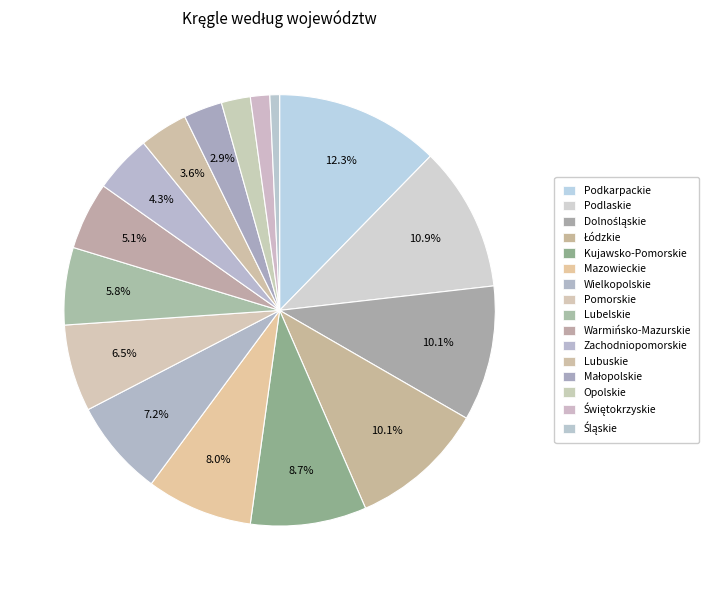

To the nearest percent, what is the difference between the largest and smallest slice percentages?

12%